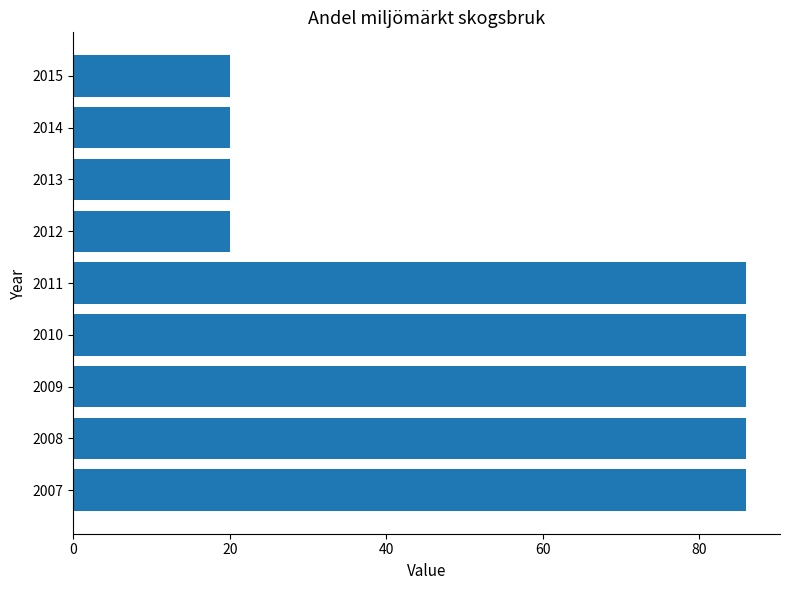

Is it true that the value at 2009 is 86?

True